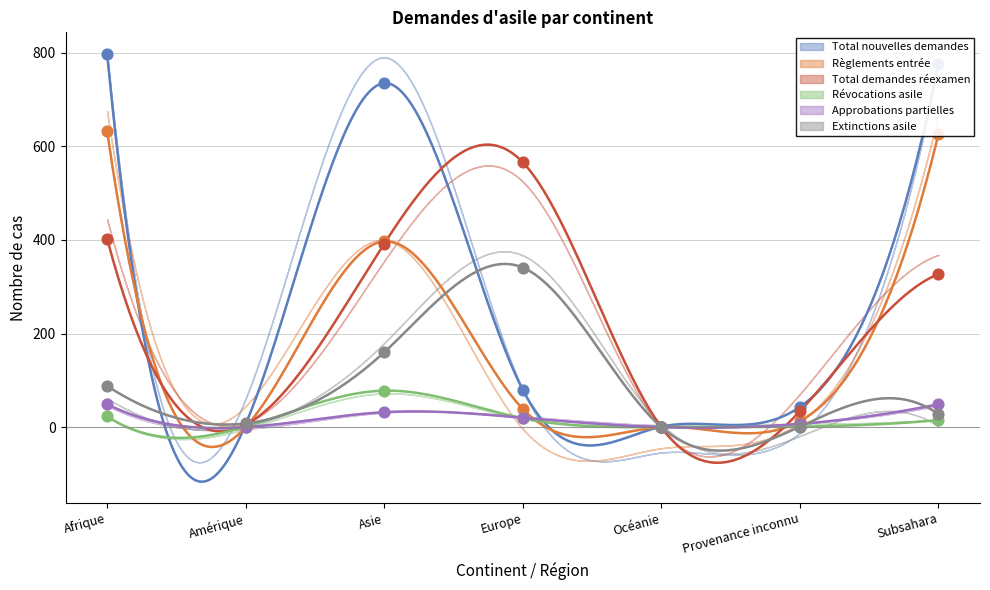

Is the value of Approbations partielles at Amérique greater than the value of Révocations asile at Subsahara?

No